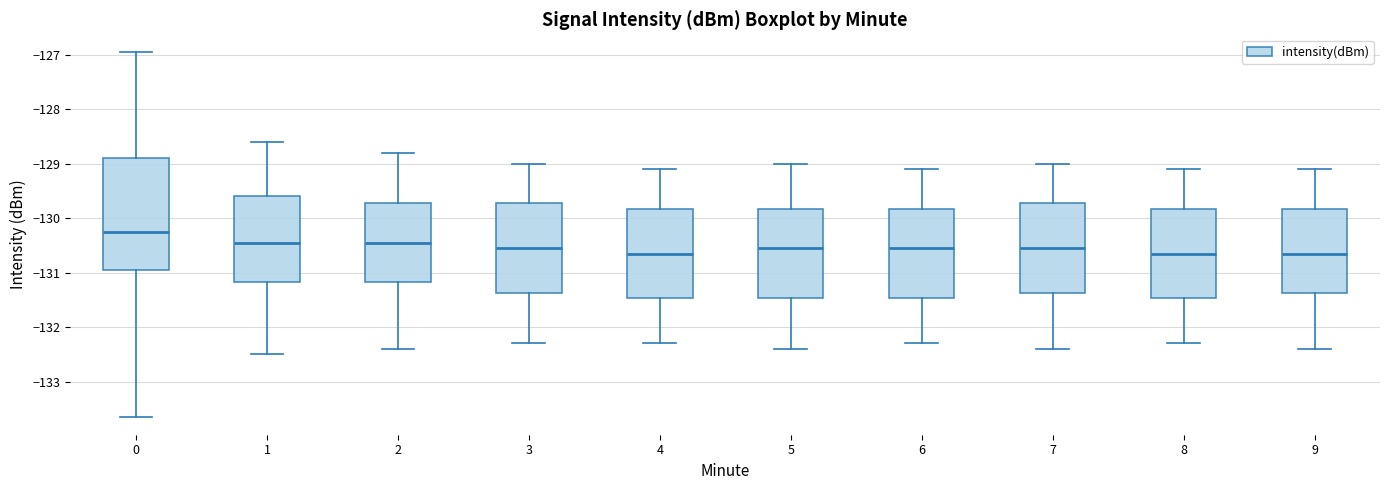

Where does the lower whisker of the box at x = 0 end on the y-axis? The values are not printed on the chart, so give them approximately, as read against the axis.

-133.6